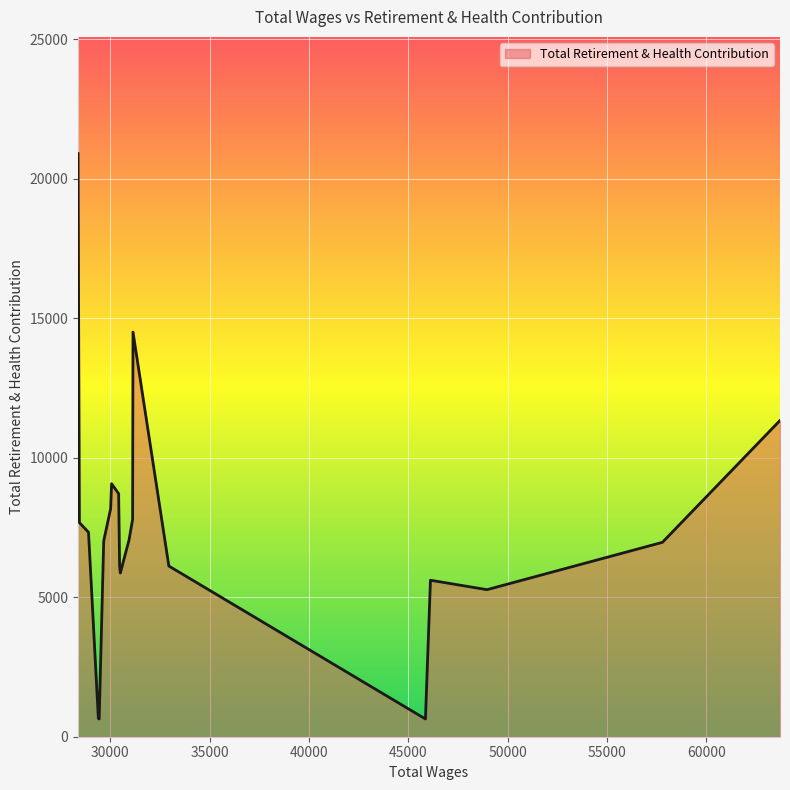

What is the difference between the second highest and minimum values?

13870